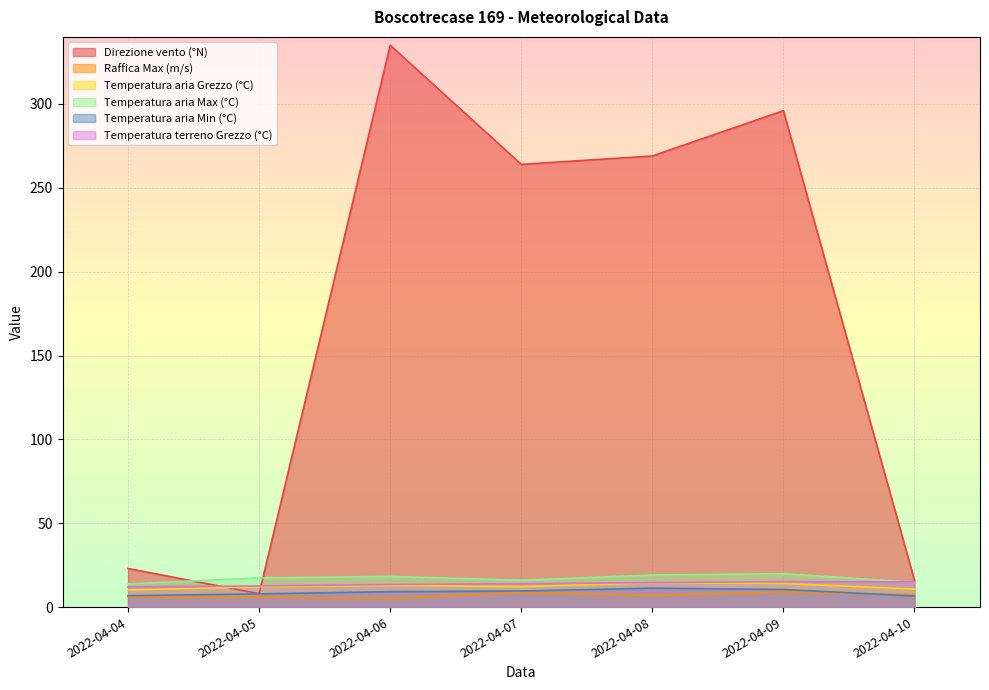

At which category is the sum across all series the highest?

2022-04-06